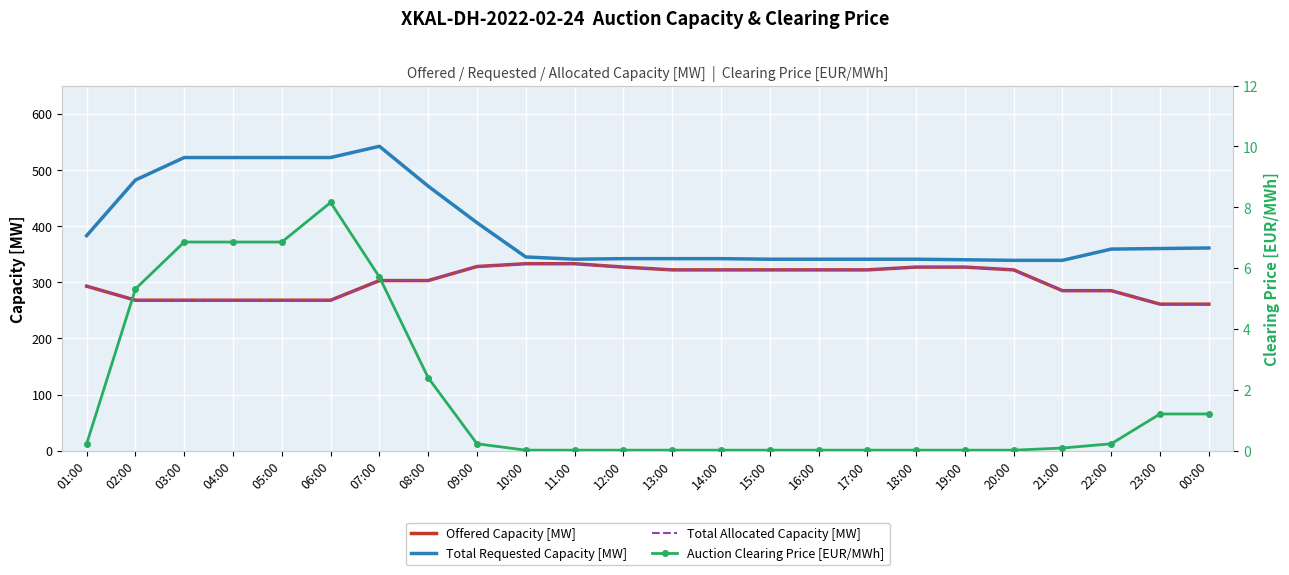

Which series has the largest total across all categories?

Total Requested Capacity [MW]